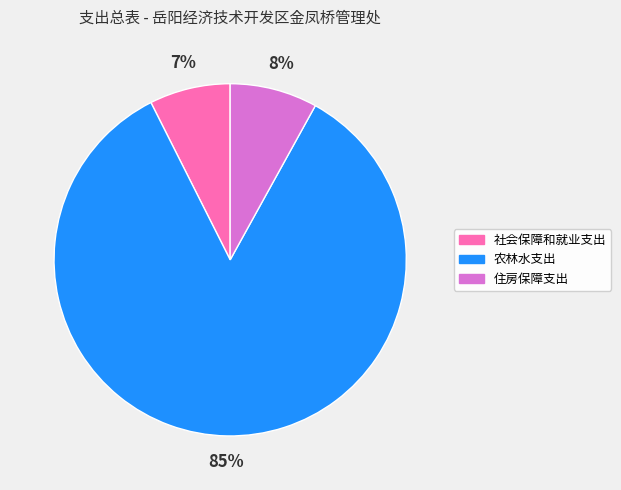

How many segments does this pie chart have?

3